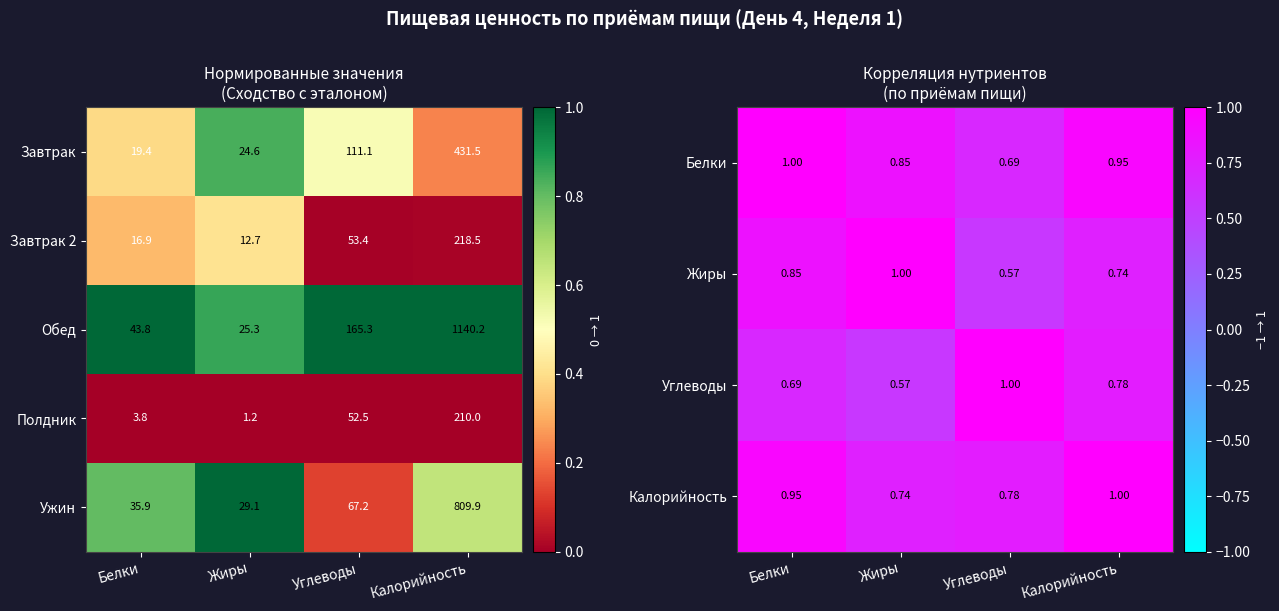

Between Калорийность and Углеводы, which is larger?

Калорийность